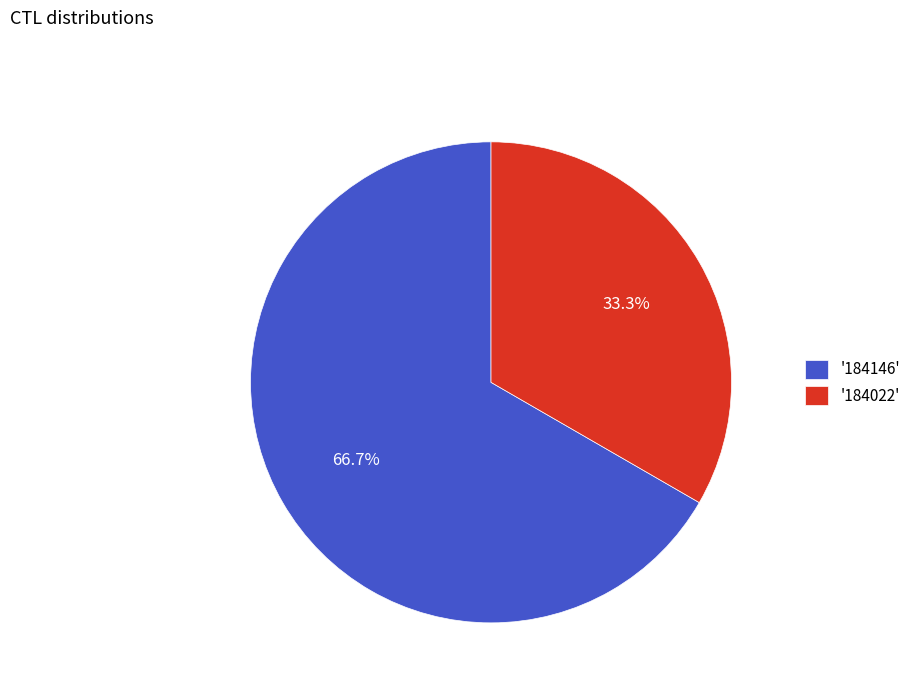

How much of the chart is everything except '184146'?

33.3%